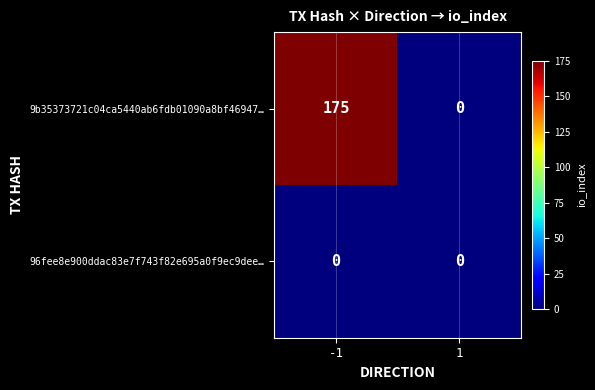

Is it true that 9b35373721c04ca5440ab6fdb01090a8bf46947… equals 282 at -1?

False